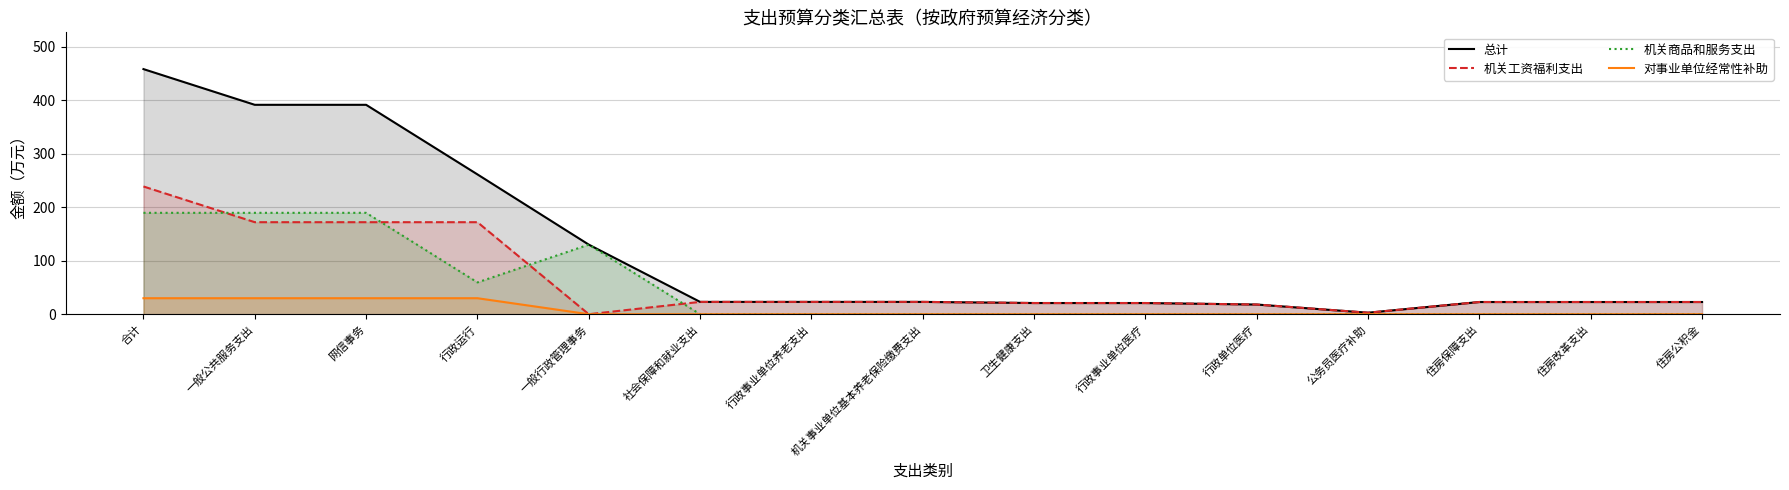

What position from the right is 行政运行?

12